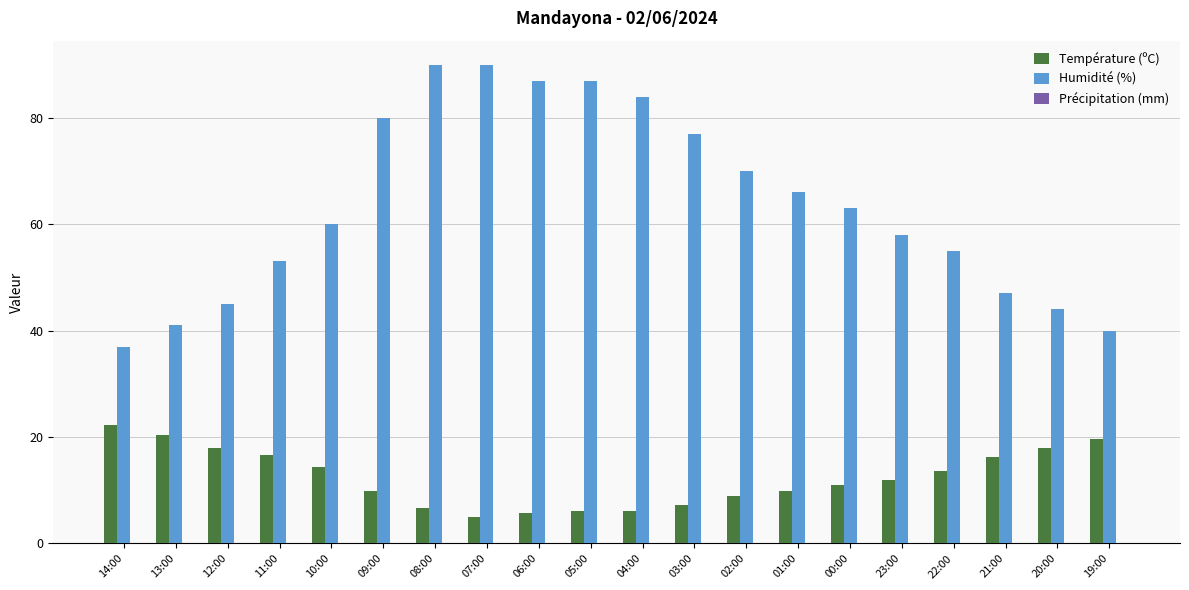

What is the value of the Température (ºC) bar at the 2nd from the left?

20.3